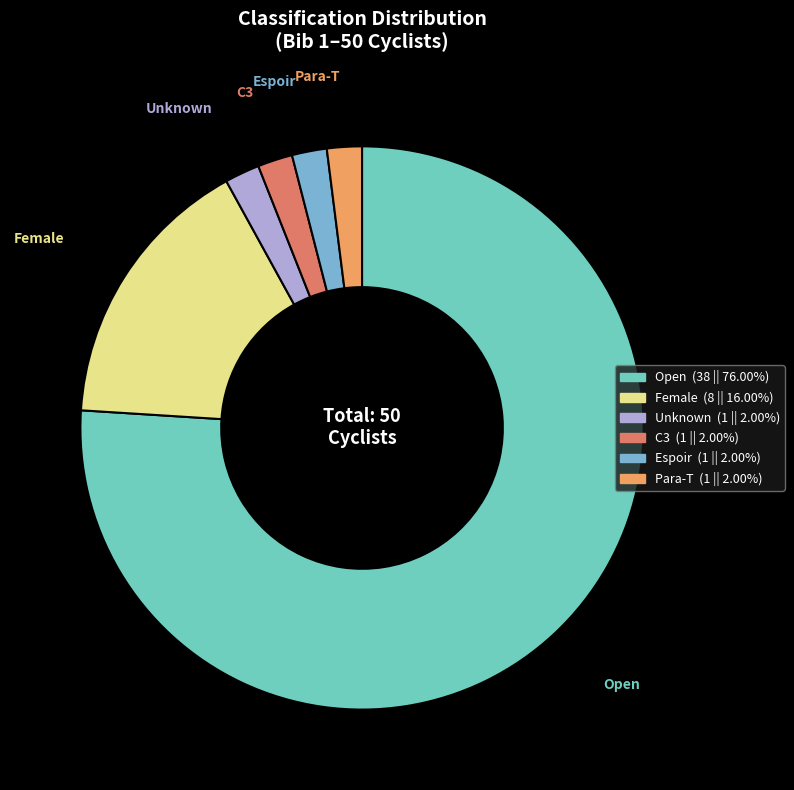

Which slice is the largest?

Open